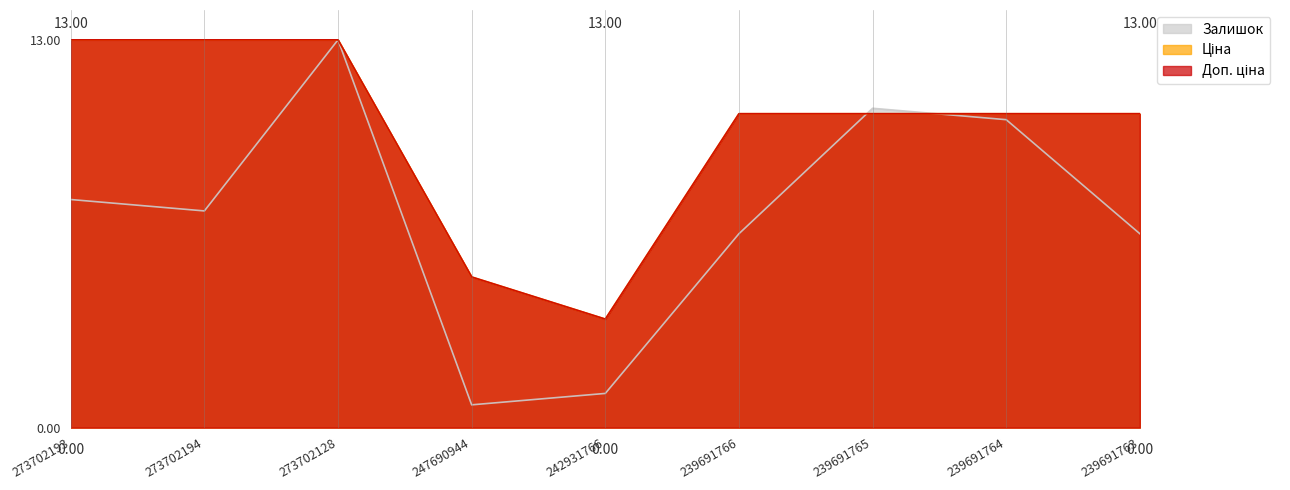

List the labels in order of Ціна value, largest first.

273702193, 273702194, 273702128, 239691766, 239691765, 239691764, 239691763, 247690944, 242931766